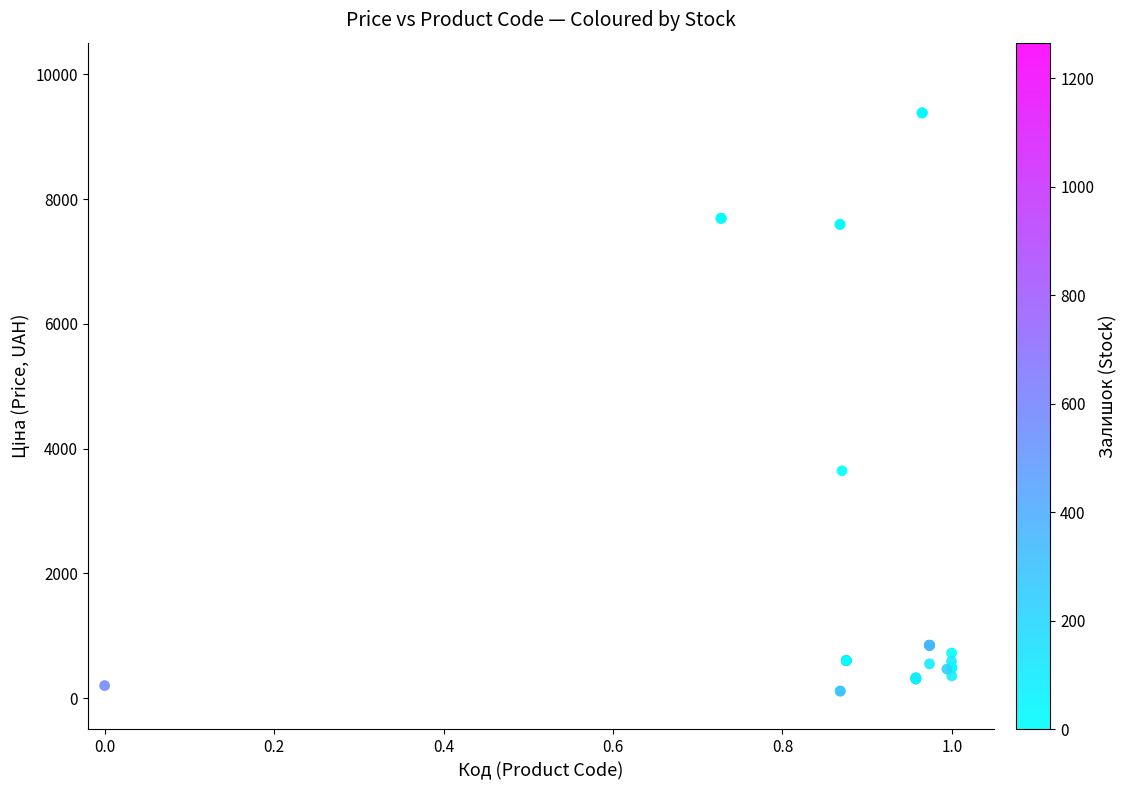

What Y value in the scatter plot is closest to 4749?

3646.5